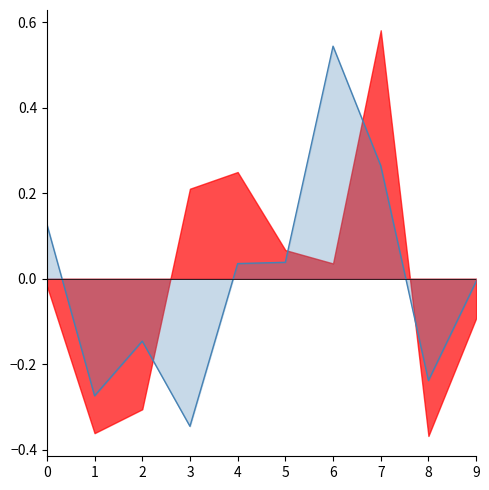

How many points are lower than both their immediate neighbors (excluding endpoints)?

3